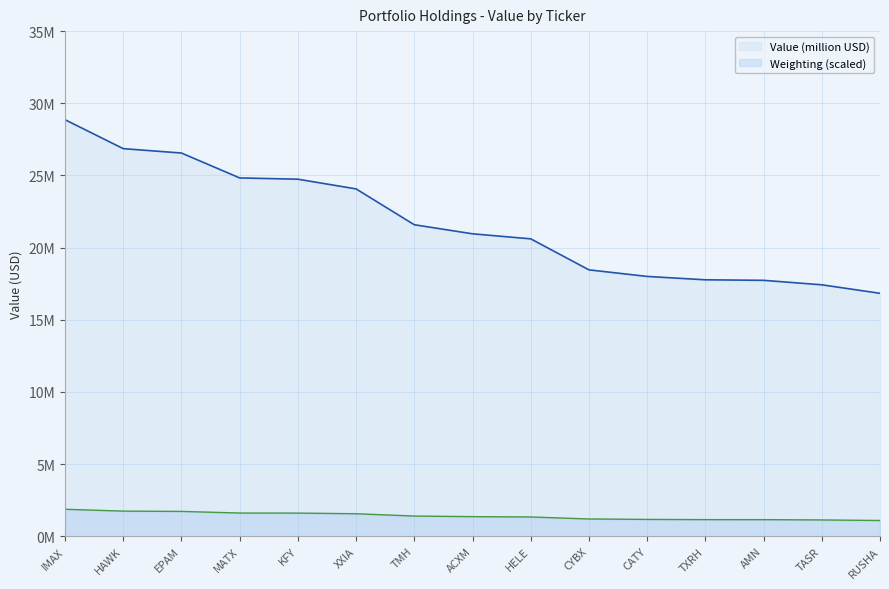

Is it true that the value at XXIA is 39301846?

False